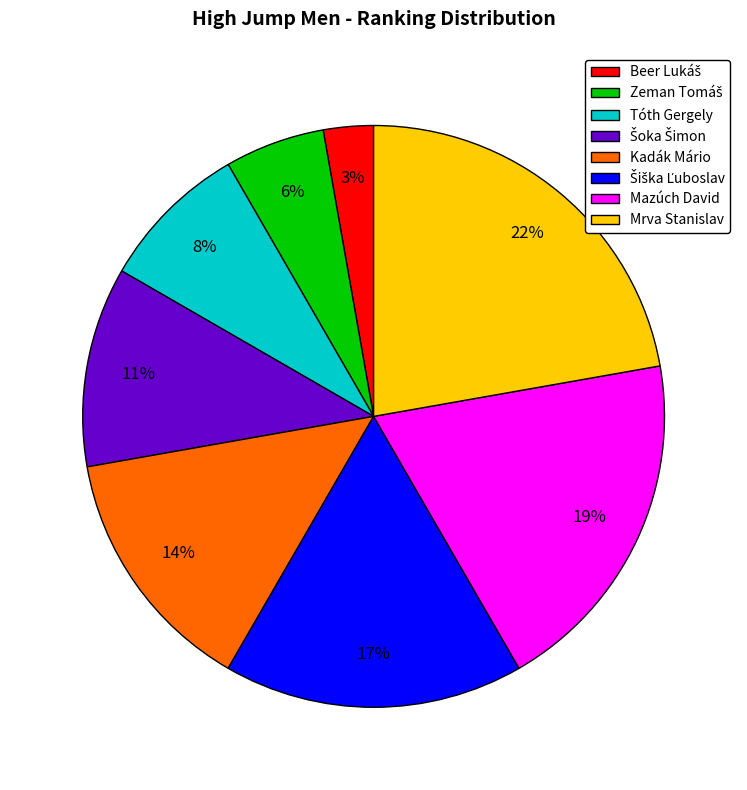

The Mrva Stanislav slice represents 16% of the pie. True or false?

False